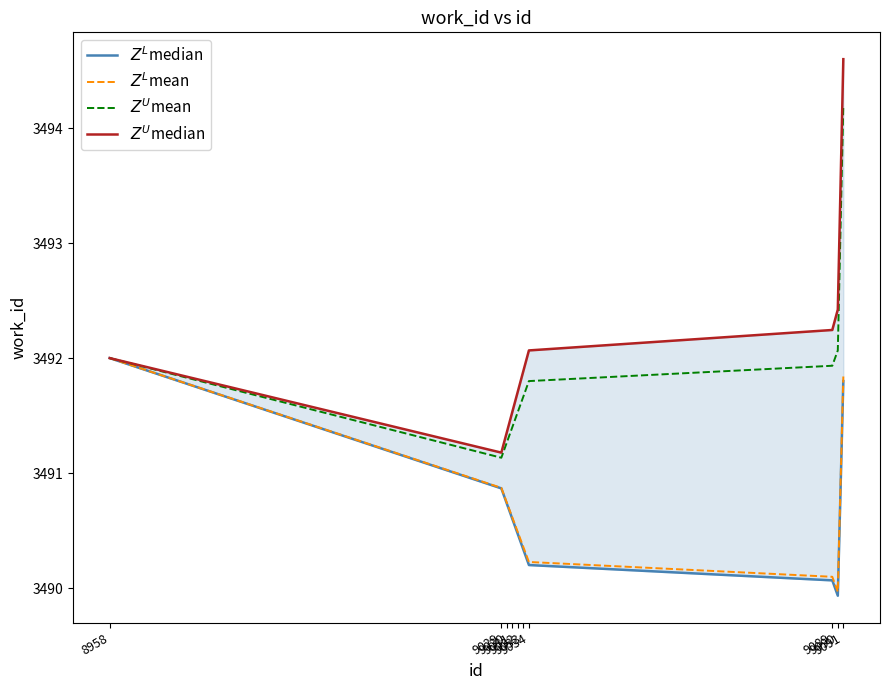

At how many categories does at least one series exceed 3491?

10